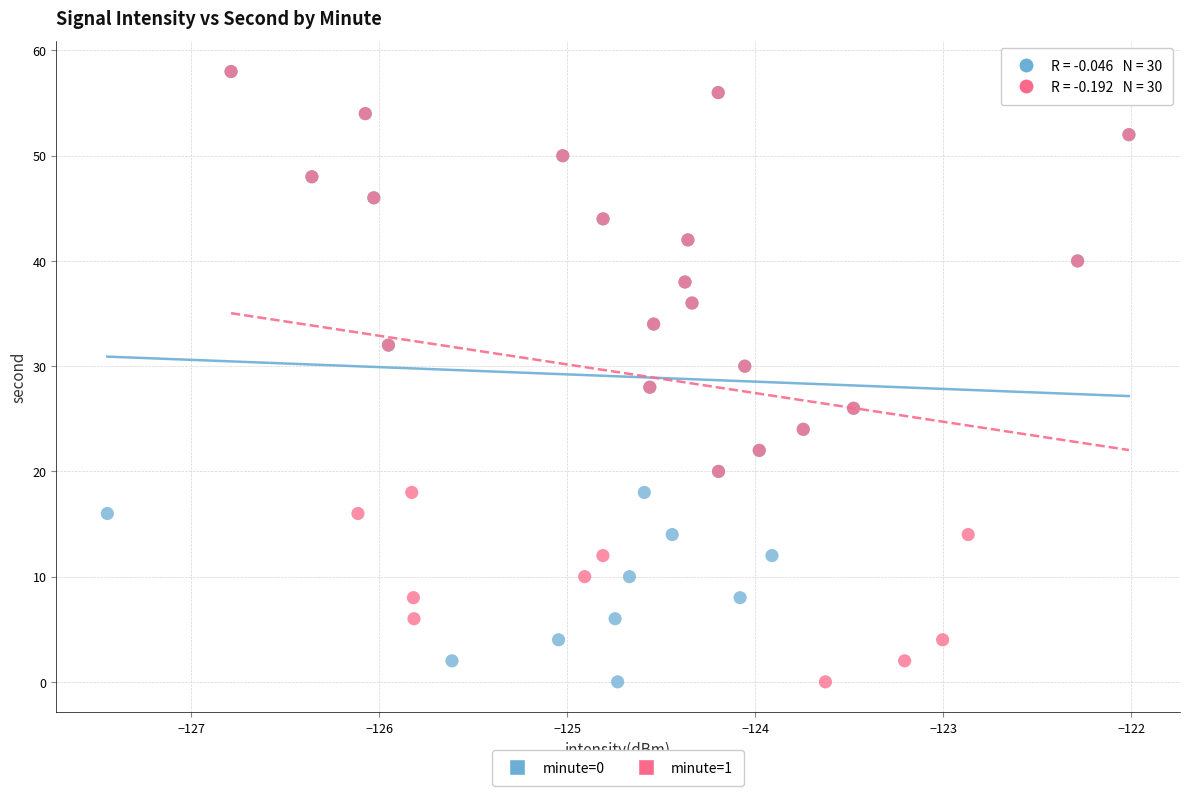

What are all the series names shown in the legend?

minute=0, minute=1